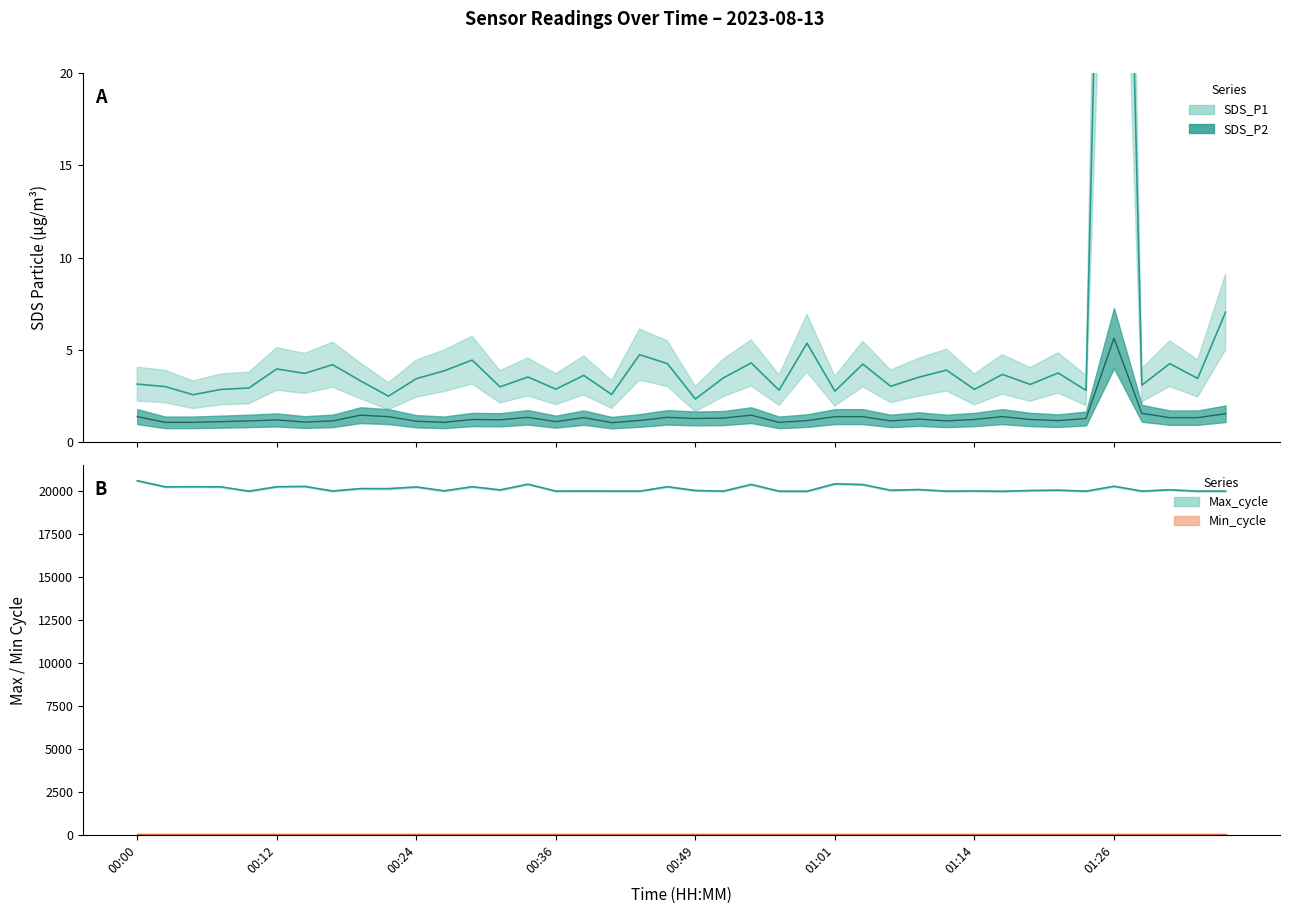

How many data points in Max_cycle are less than 20057?

20